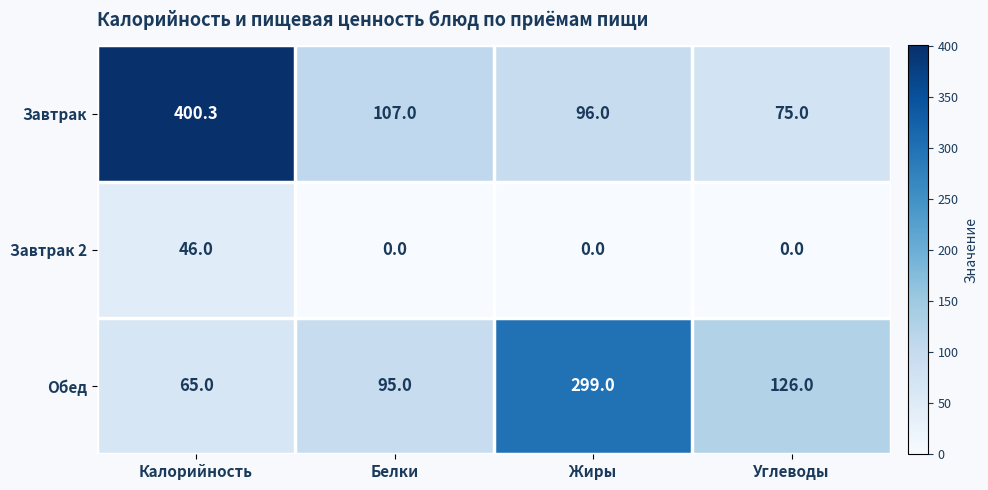

At how many categories does at least one series exceed 211?

2